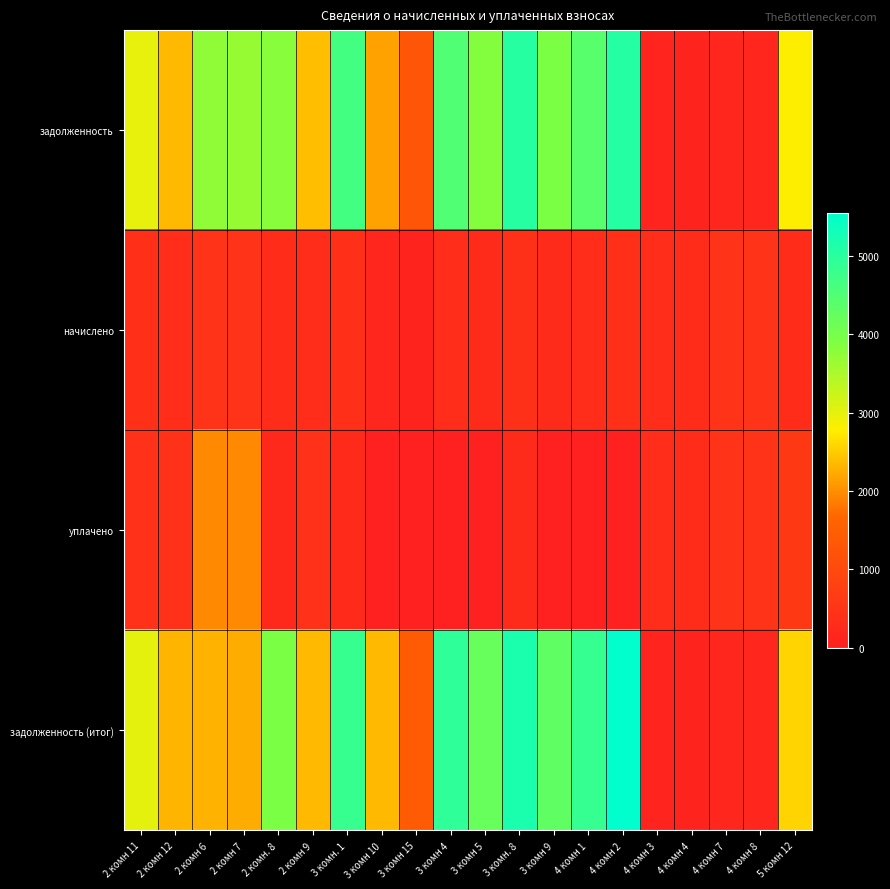

How many categories are shown in the chart?

20